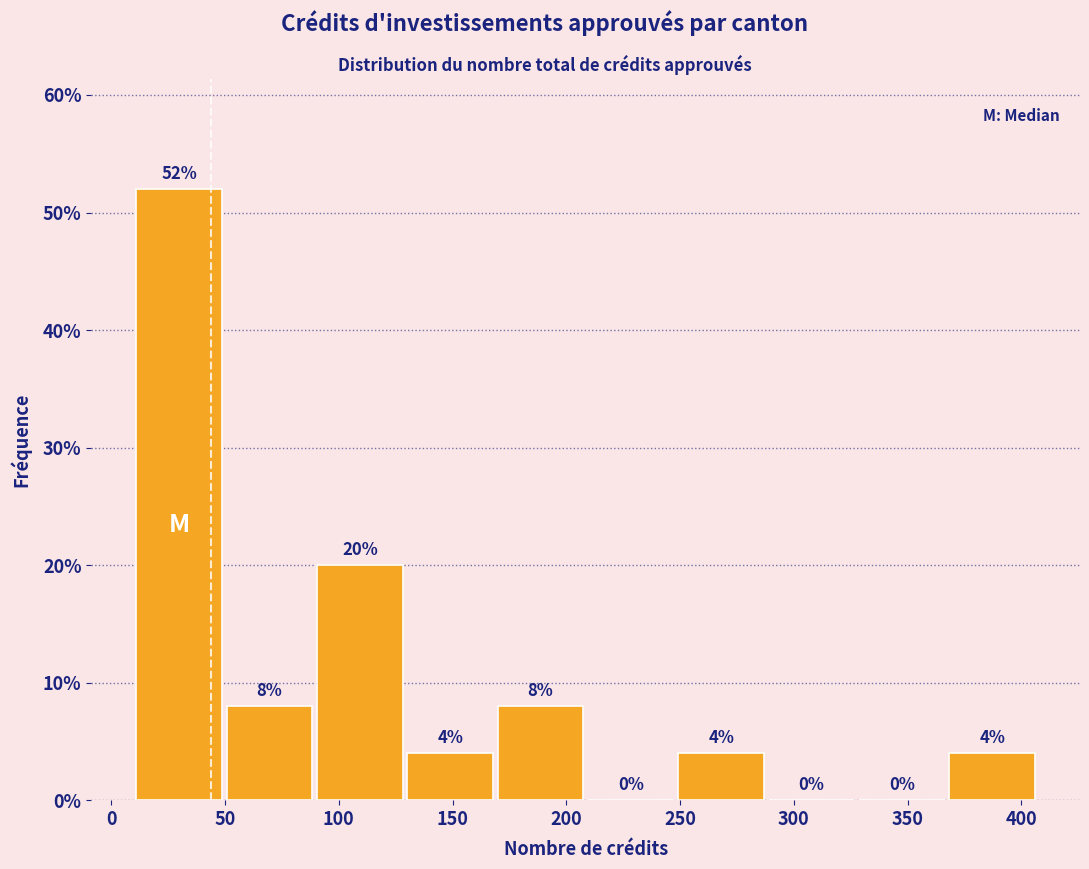

Reading left to right, list every bar in this chart as the range it spans on the x-axis followed by its height. The bar edges are not printed on the chart, so give them approximately, as read against the axis.

10 to 50: 52
50 to 90: 8
90 to 130: 20
130 to 170: 4
170 to 210: 8
210 to 250: 0
250 to 290: 4
290 to 330: 0
330 to 365: 0
365 to 405: 4